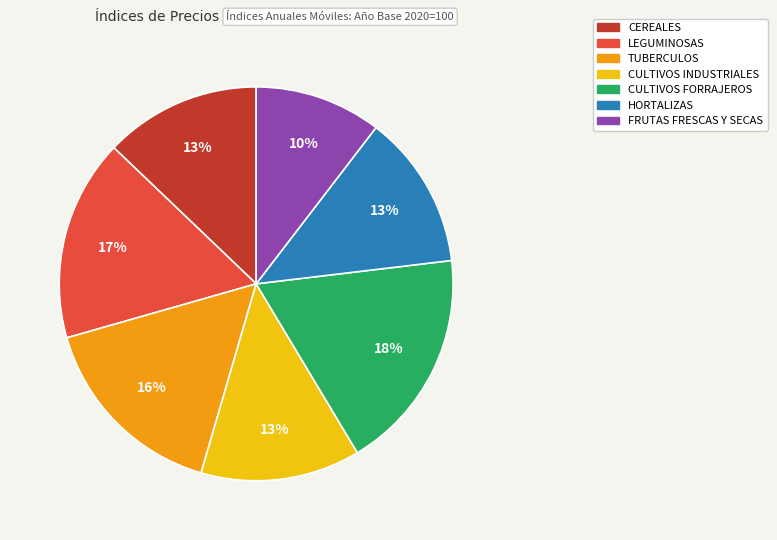

Is there a majority slice in this chart?

No